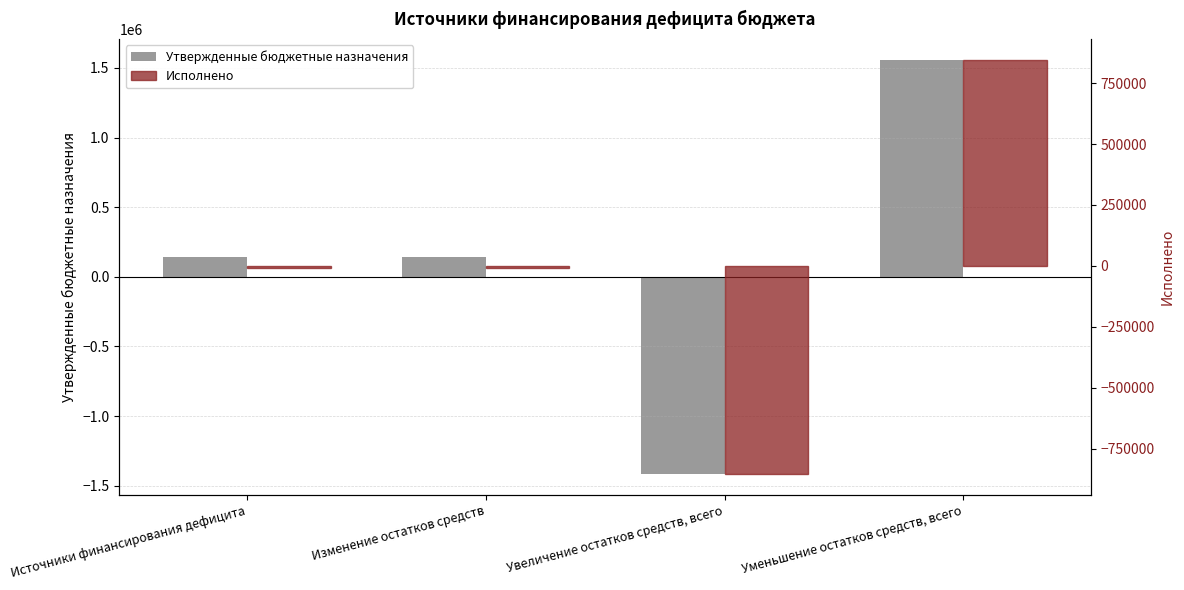

What is the difference between the maximum and second lowest values in the Исполнено series?

854805.5